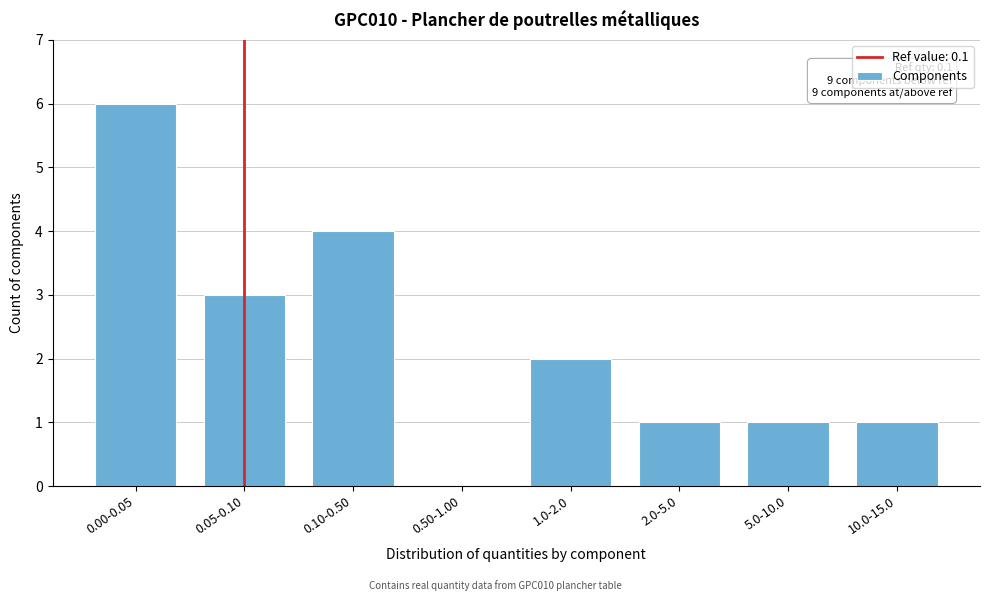

Reading left to right, extract all data points from this chart.

0.00-0.05=6	0.05-0.10=3	0.10-0.50=4	0.50-1.00=0	1.0-2.0=2	2.0-5.0=1	5.0-10.0=1	10.0-15.0=1